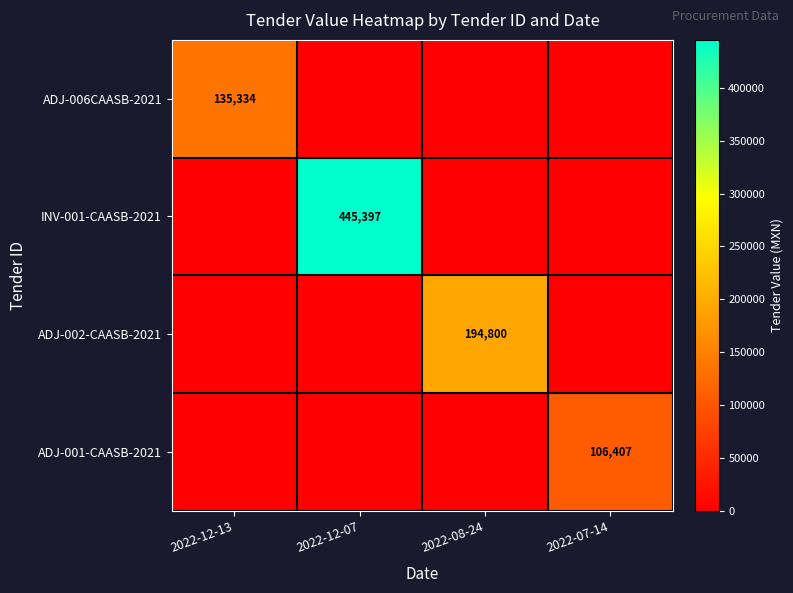

The value of INV-001-CAASB-2021 at 2022-12-07 is 445397. True or false?

True